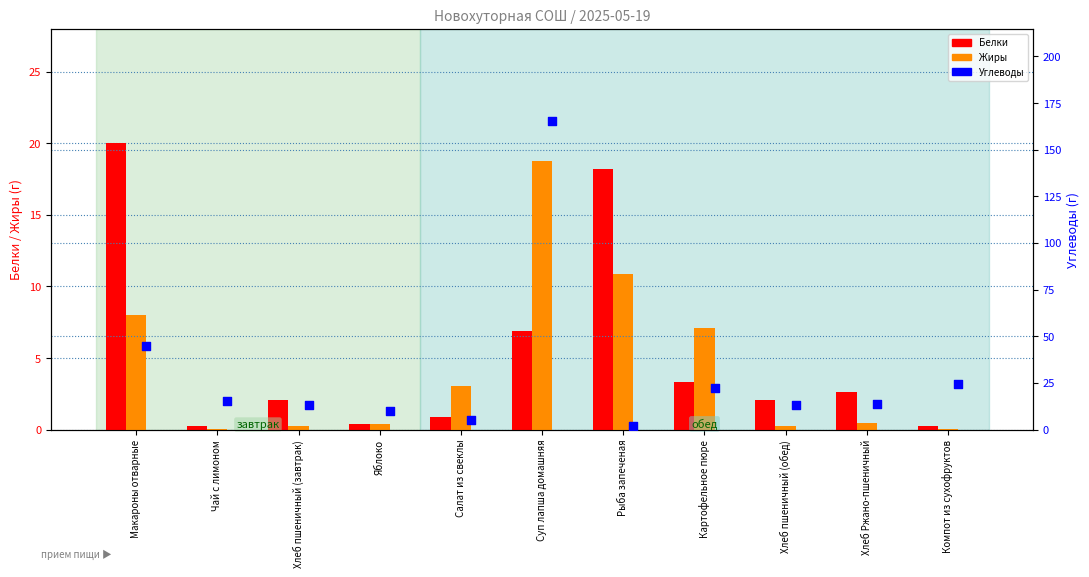

What are all the series names shown in the legend?

Белки, Жиры, Углеводы